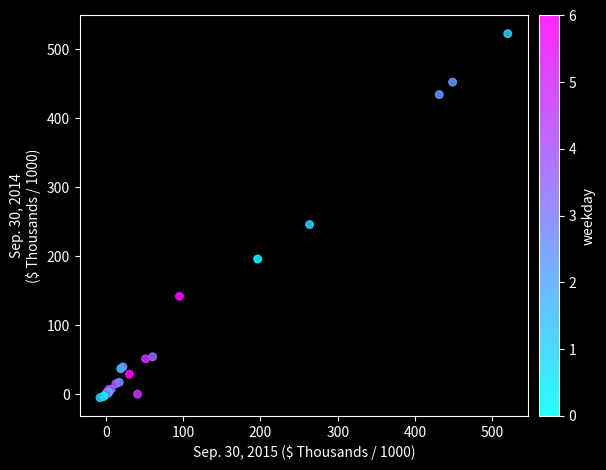

What Y value in the scatter plot is closest to 258?

246.0